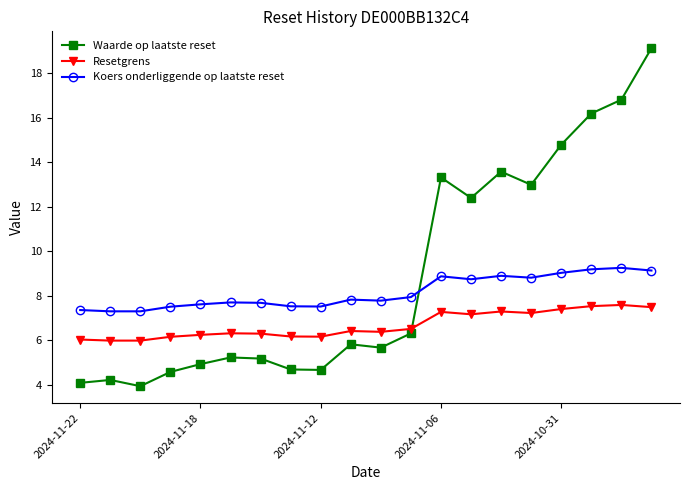

True or false: Waarde op laatste reset and Koers onderliggende op laatste reset cross at least once.

True